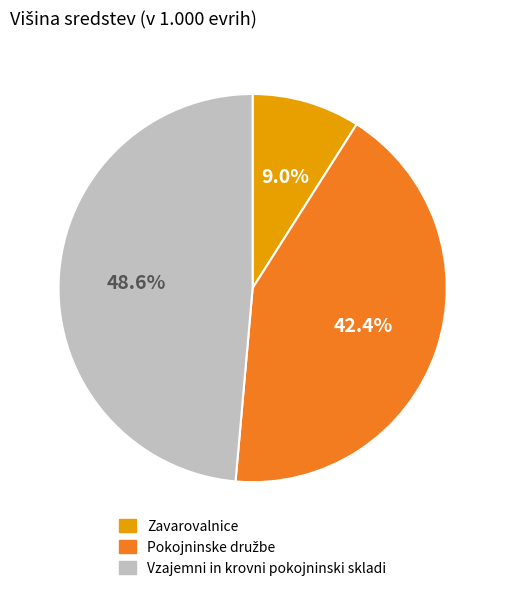

What is the largest slice in the pie chart?

Vzajemni in krovni pokojninski skladi